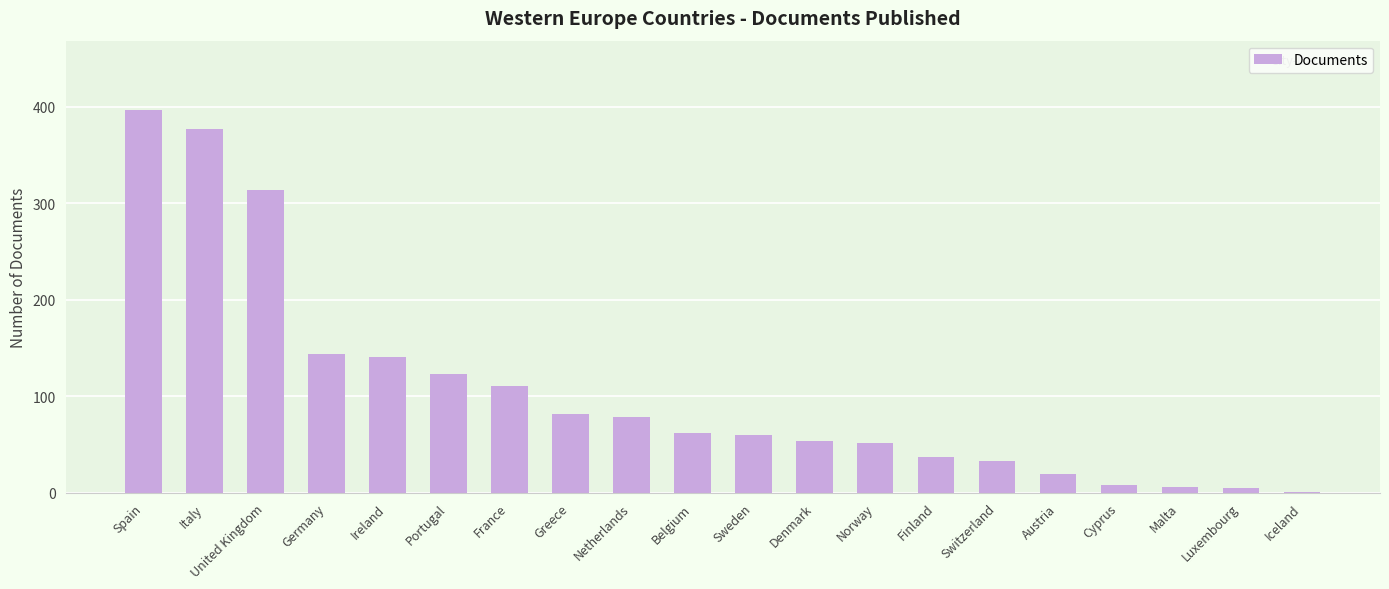

At which category does the chart reach its peak across all series?

Spain